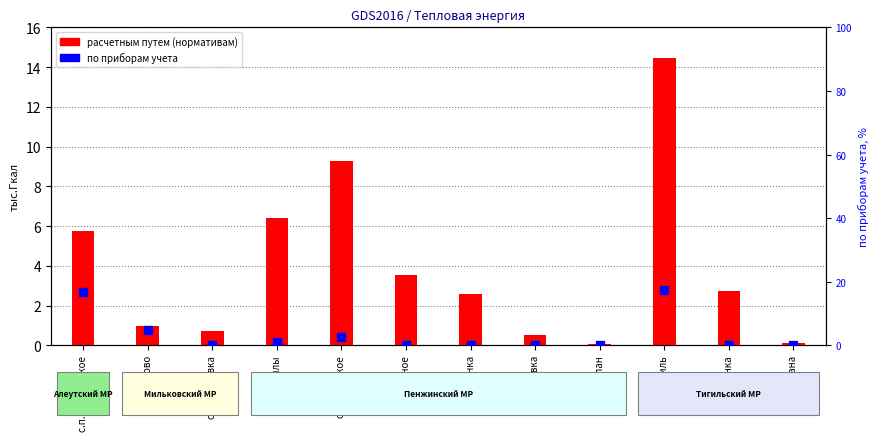

True or false: расчетным путем (нормативам) has a value of 0.1 at с. Оклан.

False